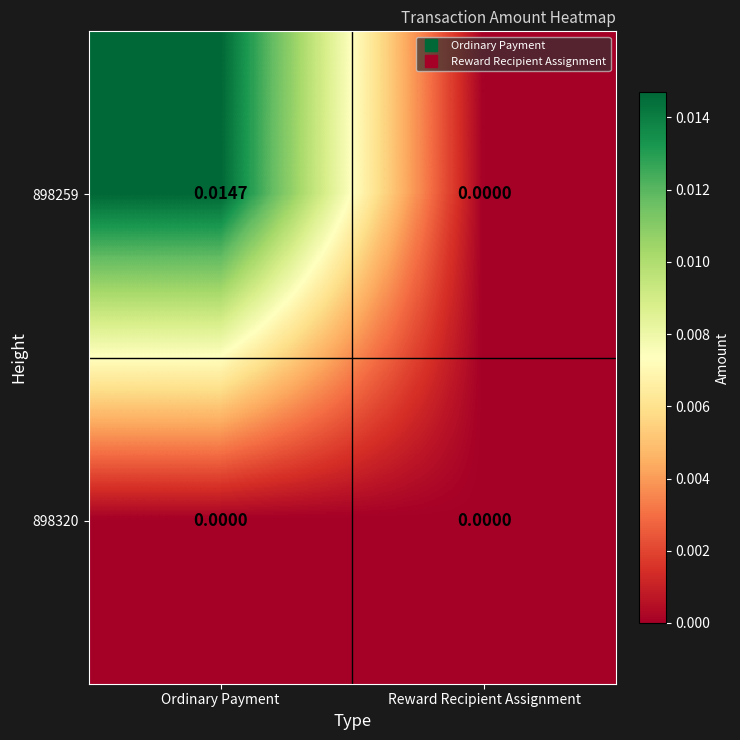

Which series has the widest spread of values?

898259